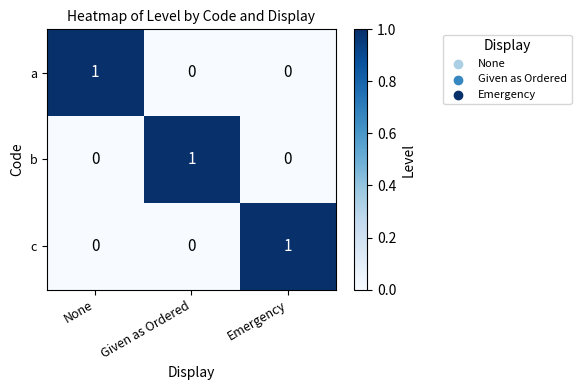

How many b values are between 0 and 1?

3